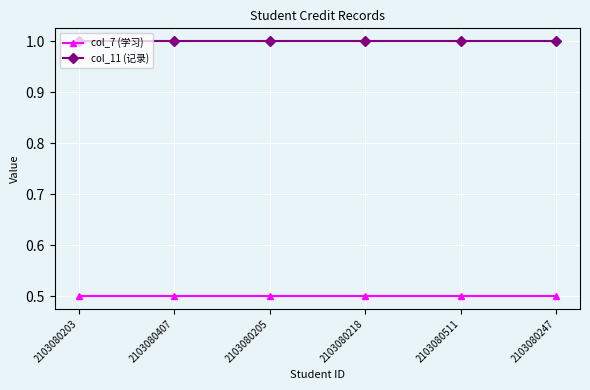

Read the col_7 (学习) value at 2103080247.

0.5